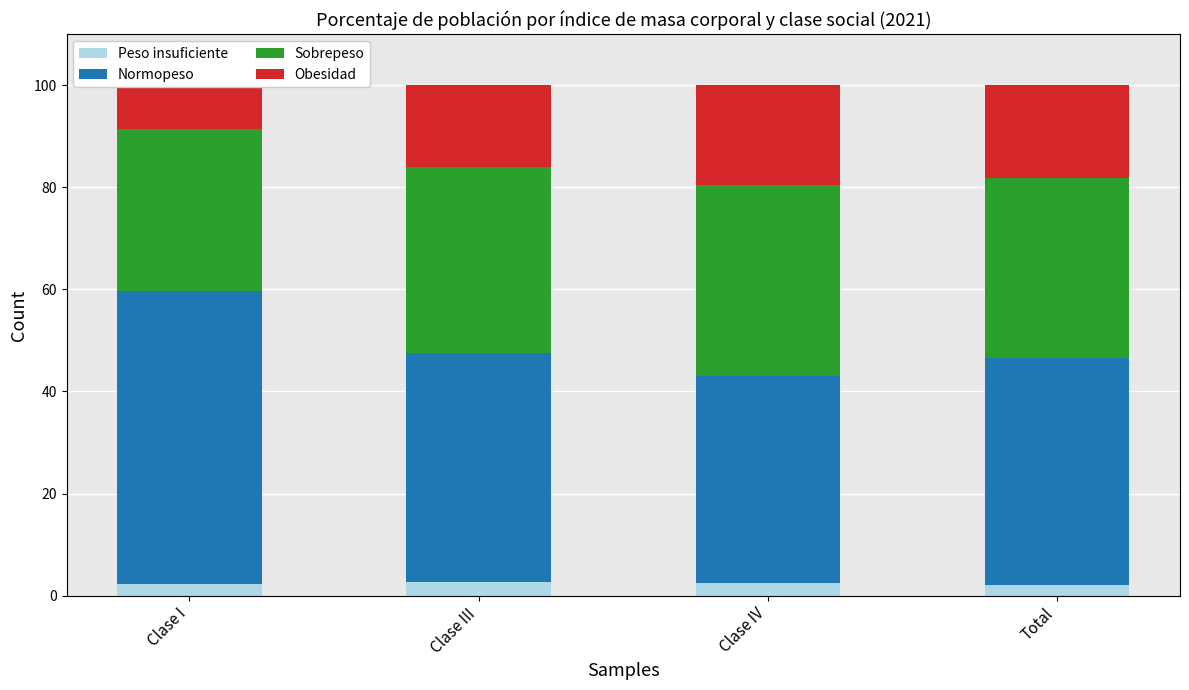

Reading right to left, list all the values displayed in this chart.

Peso insuficiente: Total=2.1	Clase IV=2.4	Clase III=2.7	Clase I=2.3
Normopeso: Total=44.4	Clase IV=40.7	Clase III=44.9	Clase I=57.4
Sobrepeso: Total=35.4	Clase IV=37.4	Clase III=36.4	Clase I=31.8
Obesidad: Total=18.1	Clase IV=19.5	Clase III=16.0	Clase I=8.5